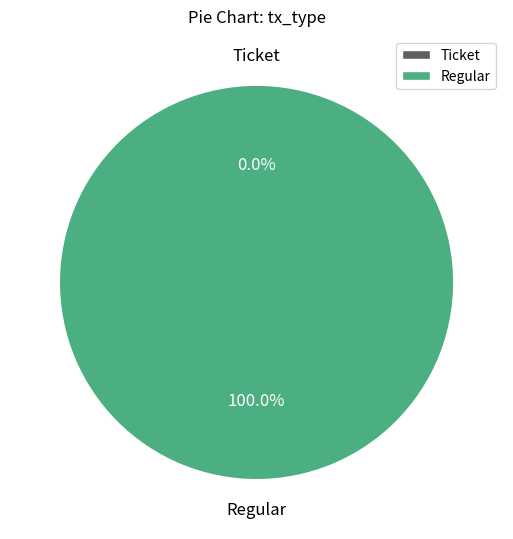

What is the largest slice in the pie chart?

Regular